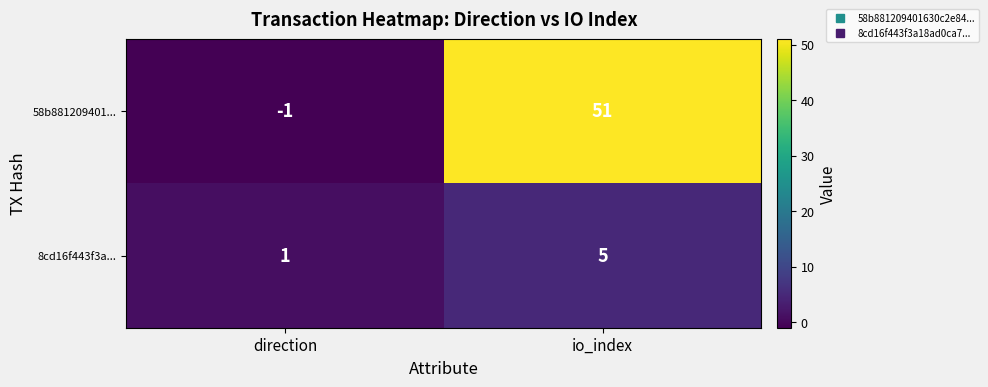

The value of 58b881209401... at io_index is 51. True or false?

True